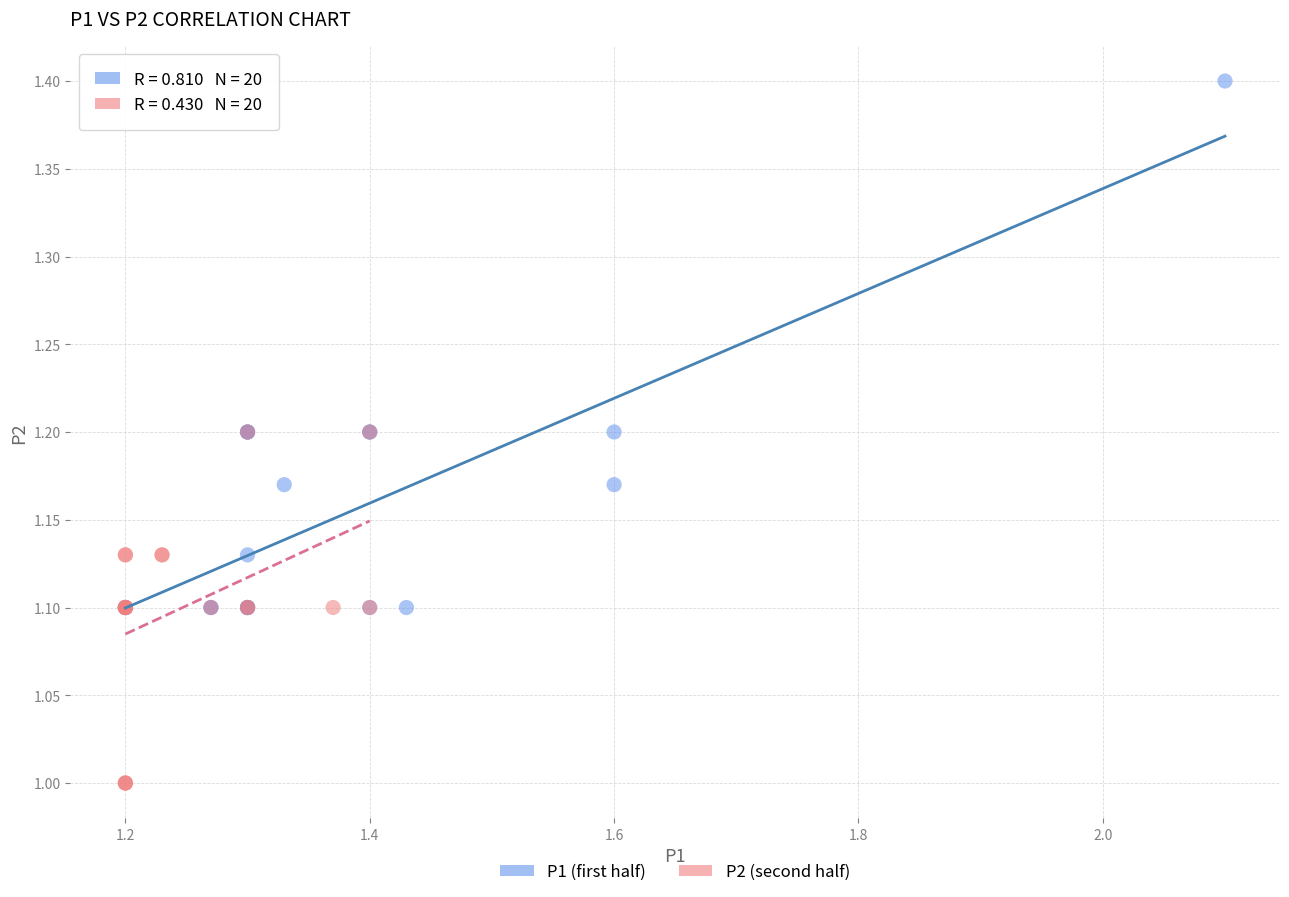

Which series reaches the maximum Y coordinate?

P1 (first half)